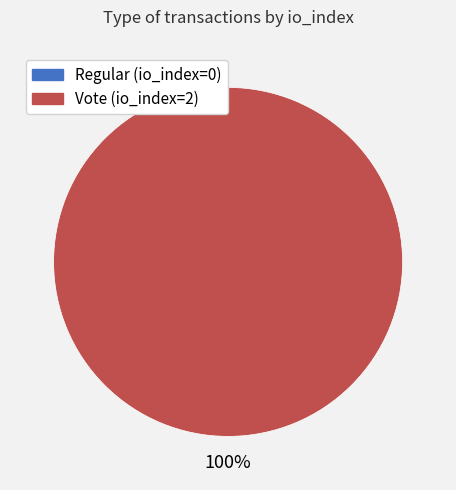

To the nearest percent, what is the combined percentage of Vote (io_index=2) and Regular (io_index=0)?

100%